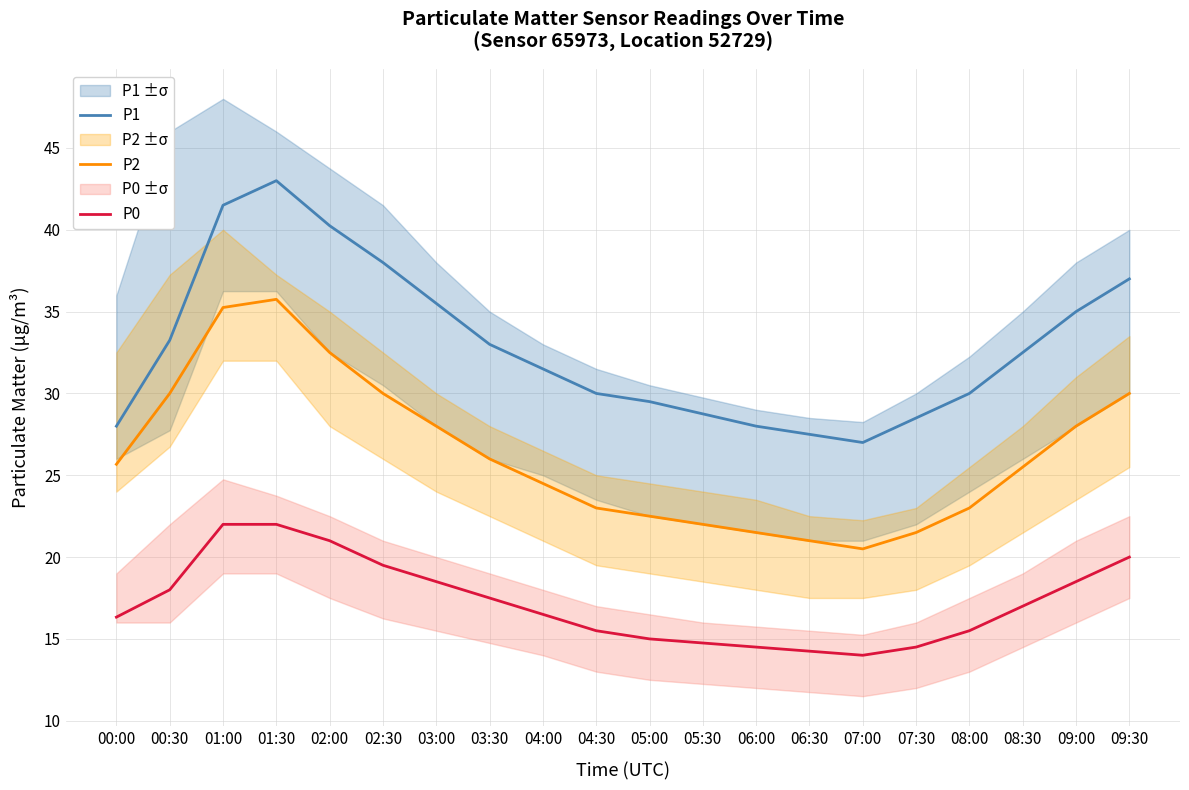

The P2 series shows 47.2 at 02:00. True or false?

False